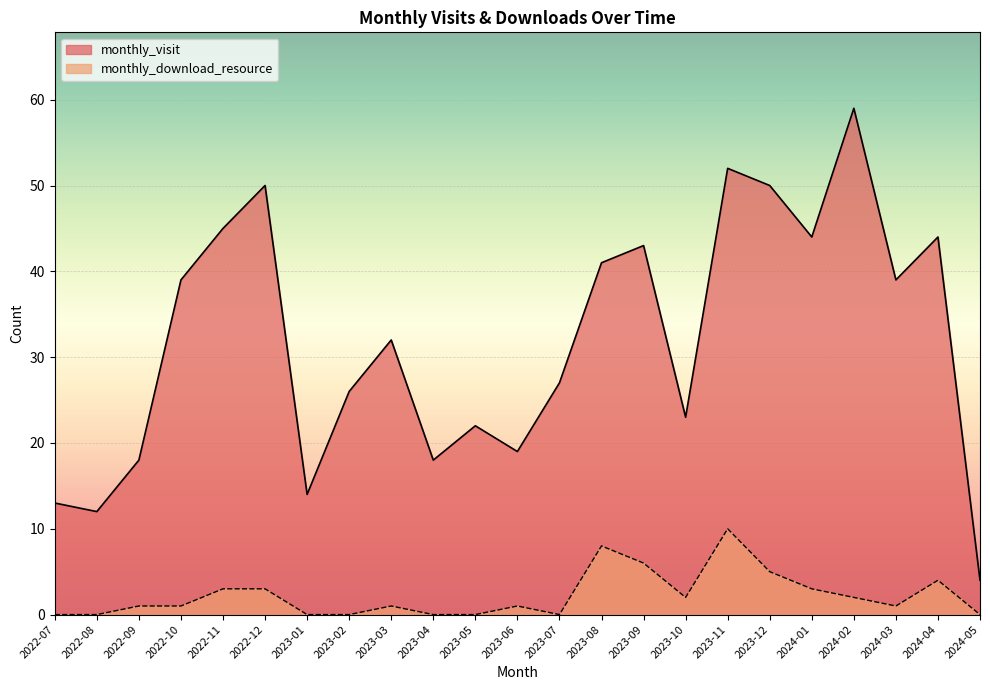

How many interior local valleys does the monthly_download_resource series have?

3